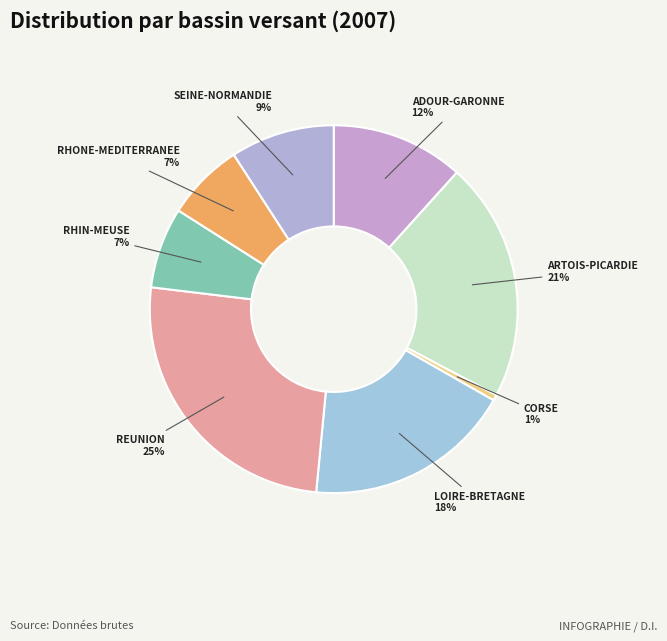

True or false: REUNION accounts for 19% of the total.

False